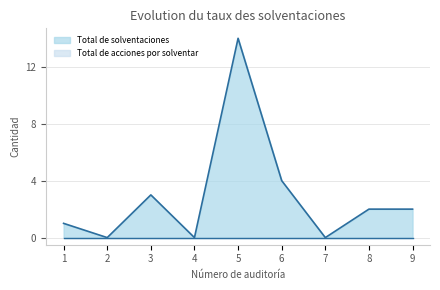

At which category does the chart reach its minimum across all series?

2